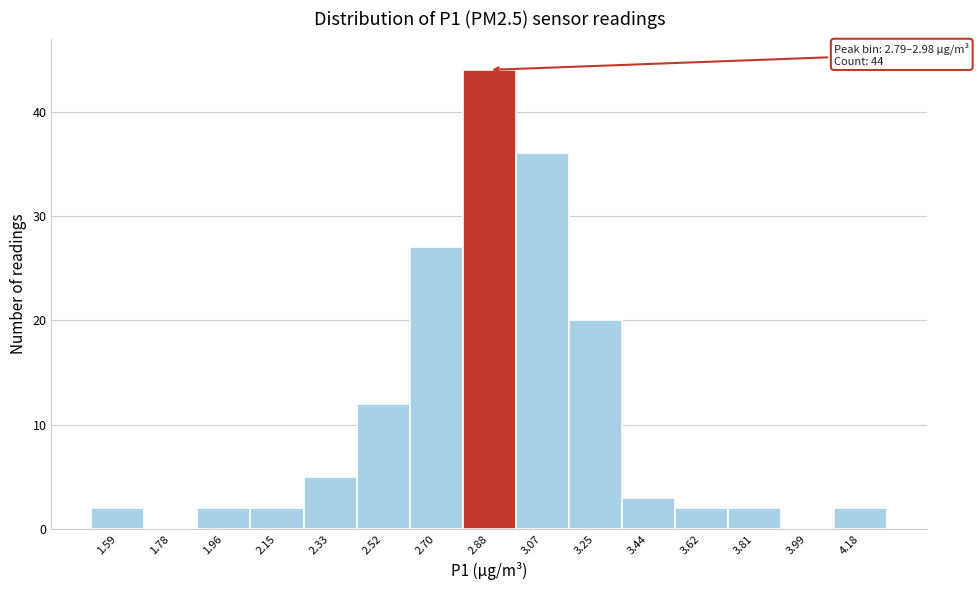

Which range on the x-axis has the tallest bar?

2.80 to 2.98